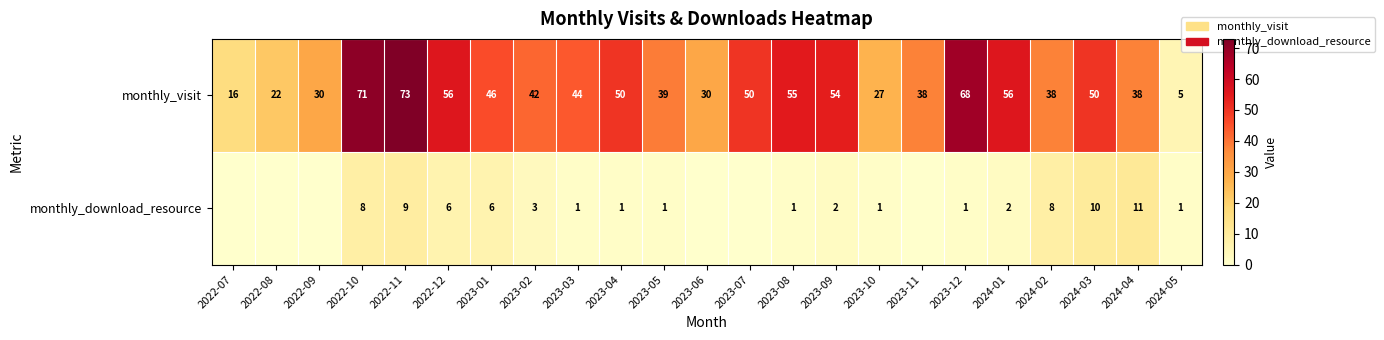

Rank the series at 2023-10 from highest to lowest value.

monthly_visit, monthly_download_resource